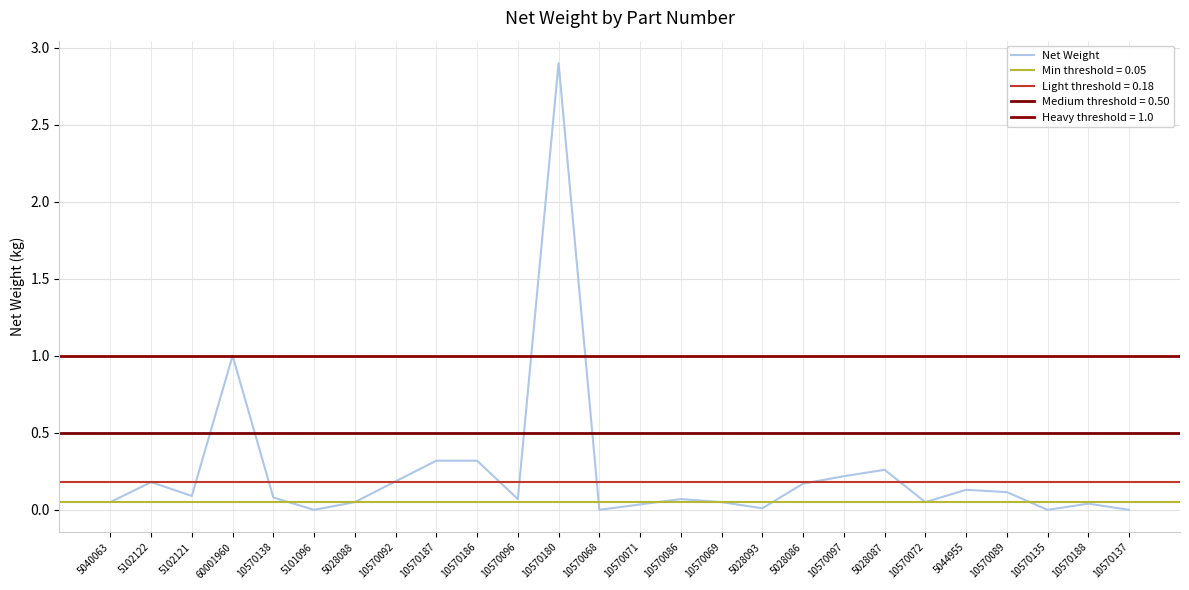

The value at 10570137 is 0.9. True or false?

False